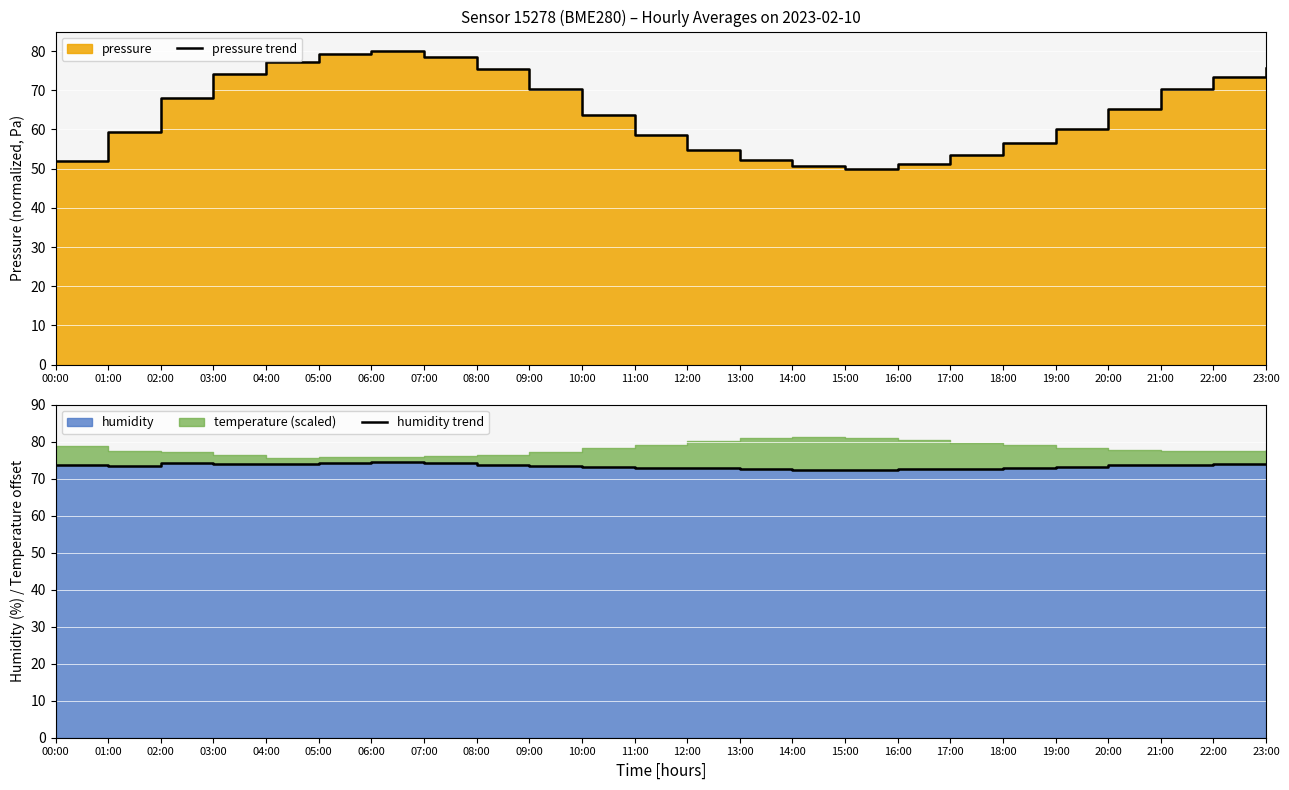

Where is the first local minimum for humidity trend?

01:00